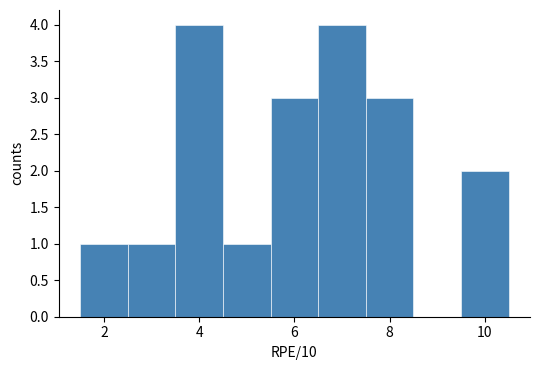

Reading left to right, list every bar in this chart as the range it spans on the x-axis followed by its height. Neither the bar edges nor the heights are printed on the chart, so give them approximately, as read against the axes.

1.5 to 2.5: 1
2.5 to 3.5: 1
3.5 to 4.5: 4
4.5 to 5.5: 1
5.5 to 6.5: 3
6.5 to 7.5: 4
7.5 to 8.5: 3
8.5 to 9.5: 0
9.5 to 10.5: 2